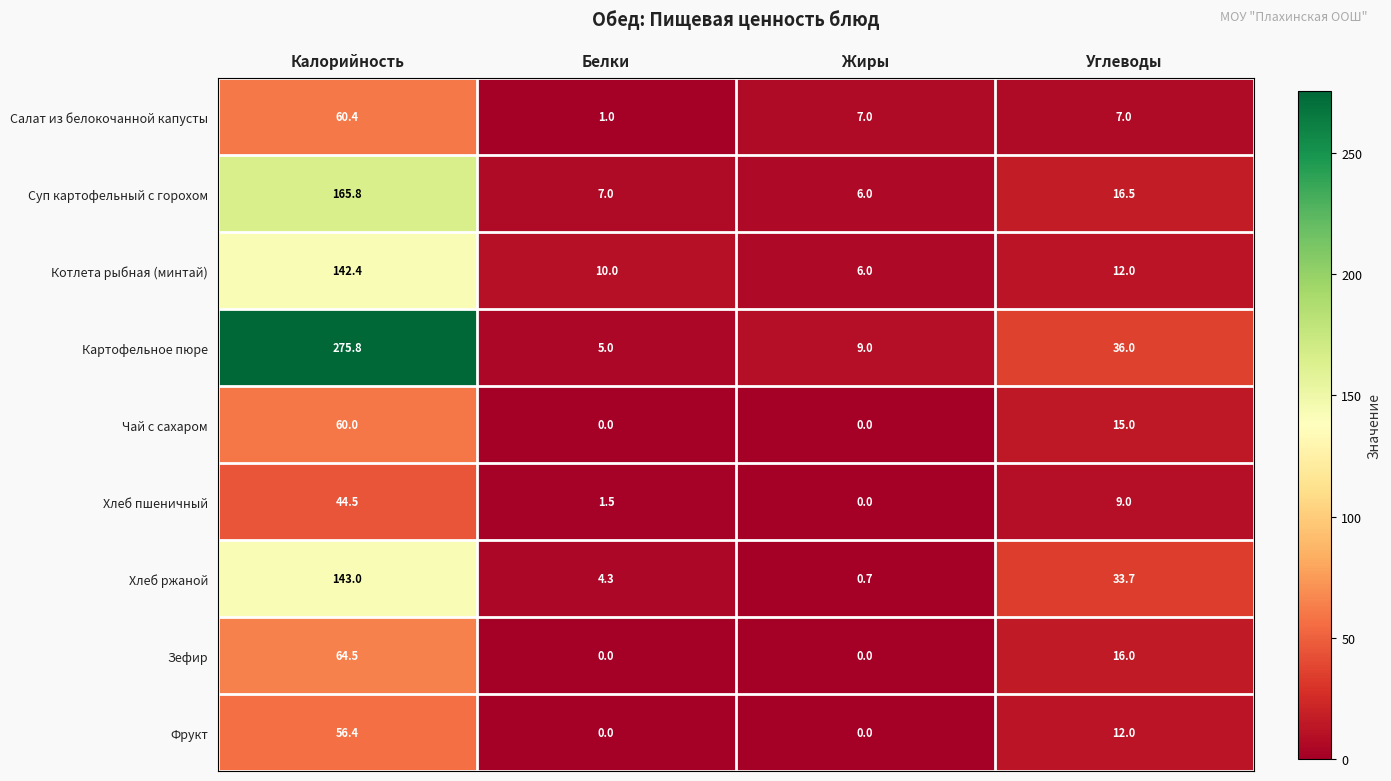

What is the greatest value displayed?

275.8